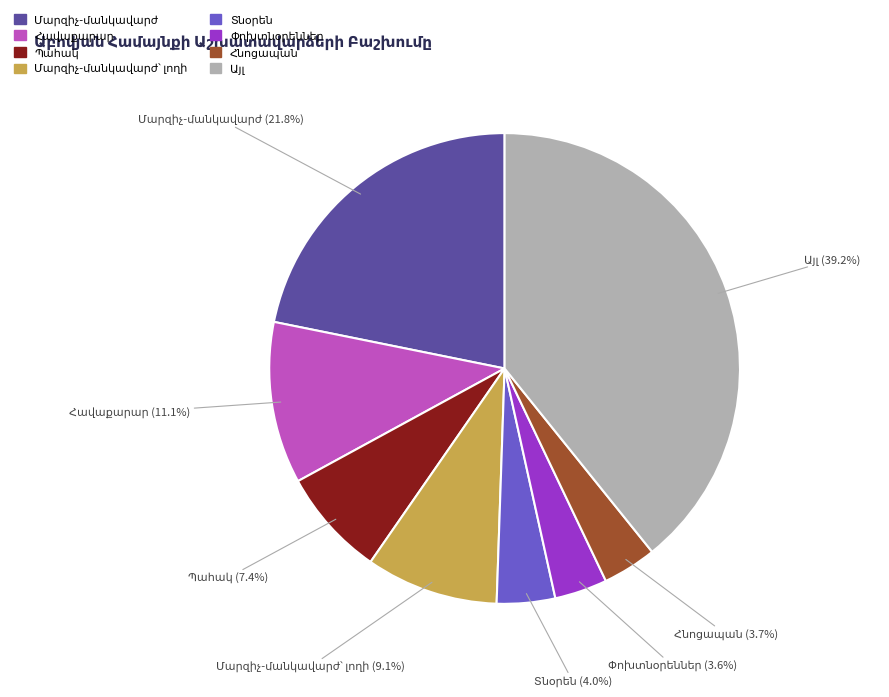

Is there any slice that represents more than half of the pie?

No